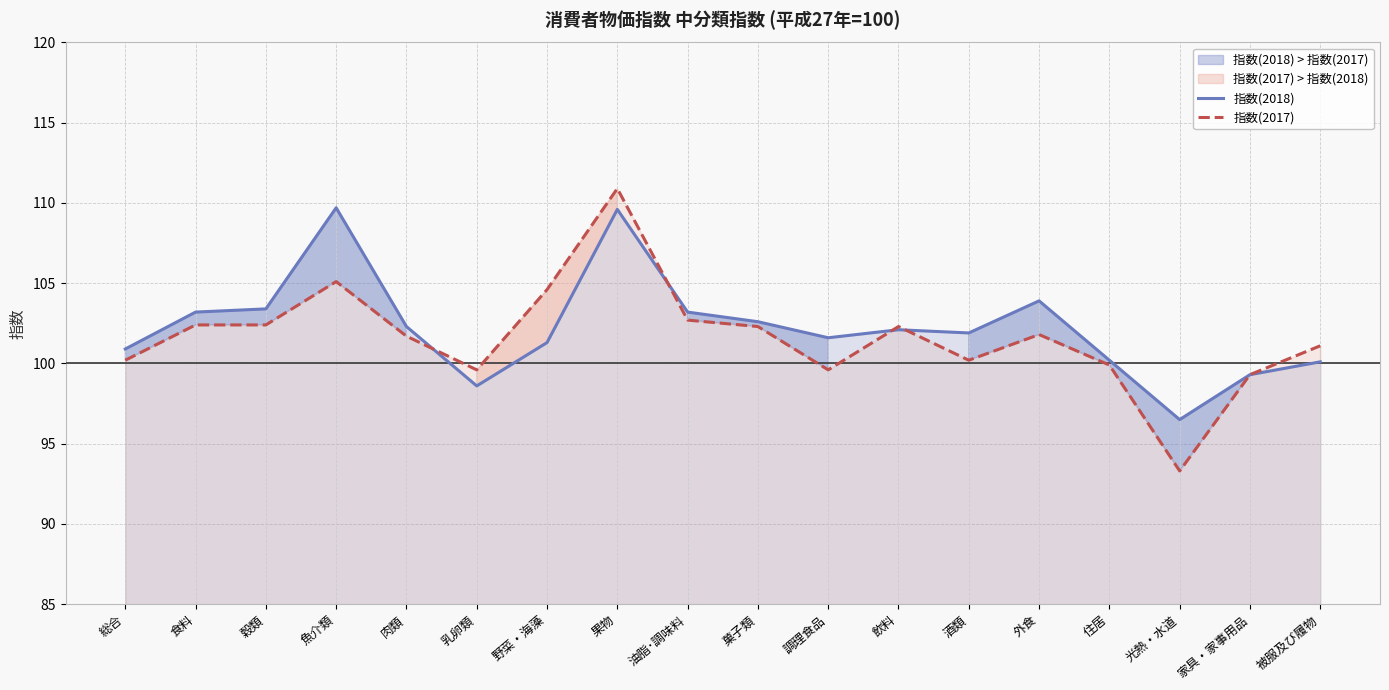

Which label corresponds to the largest value in the chart?

果物